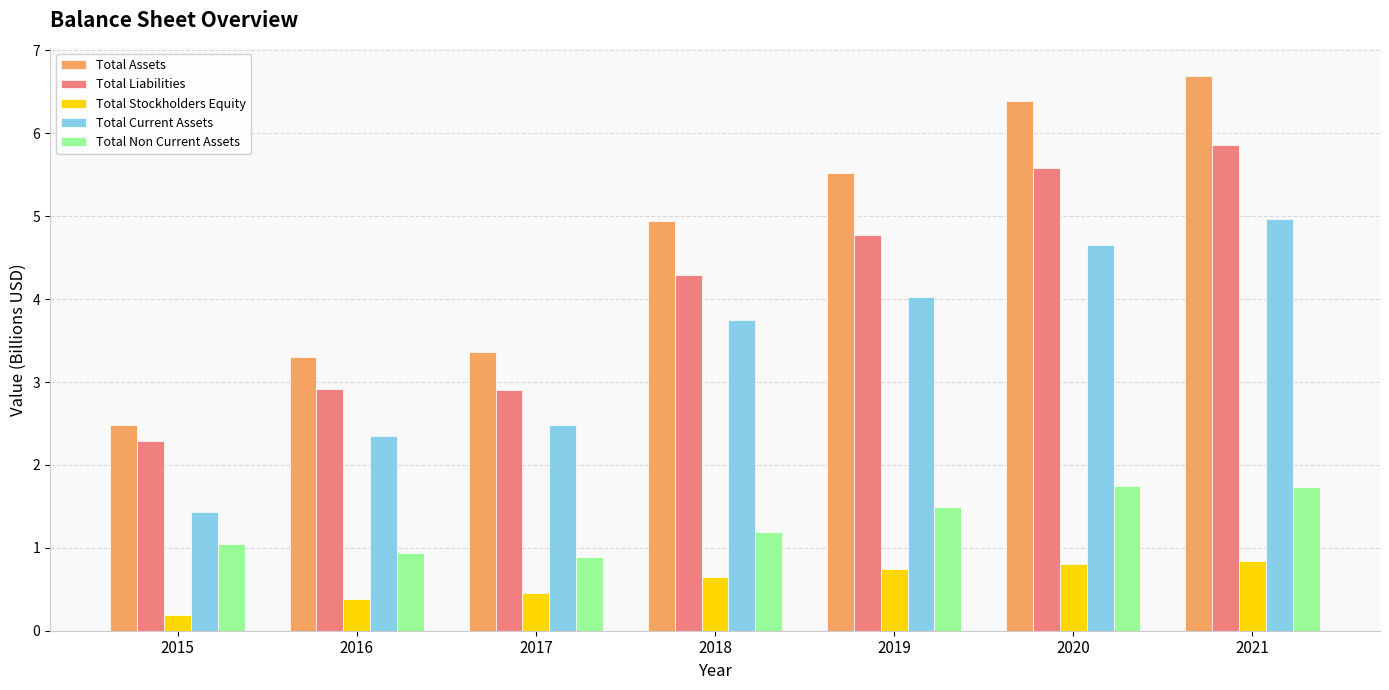

At which label is Total Current Assets closest to 3?

2017